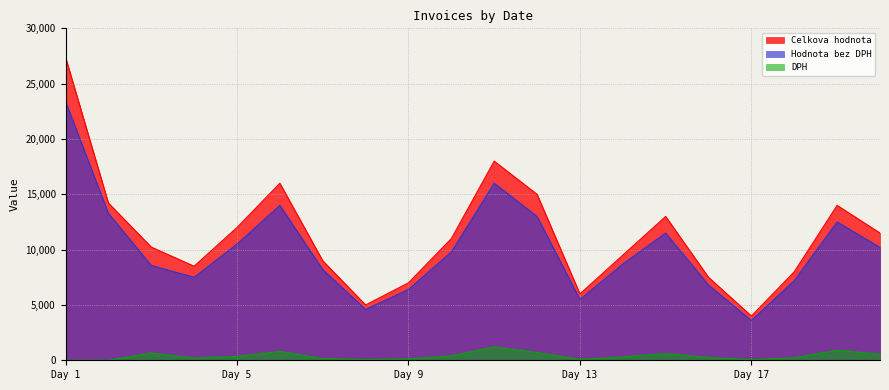

True or false: Celkova hodnota has more than 2 points higher than both neighbors.

True